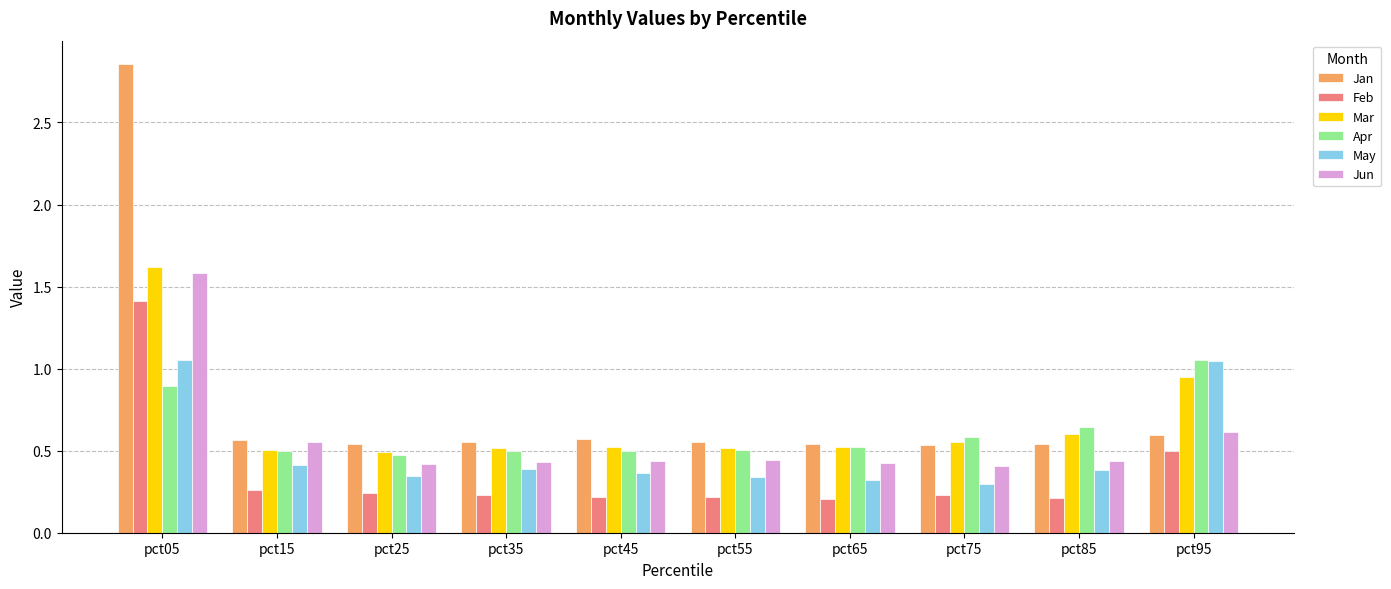

Which series has the widest spread of values?

Jan